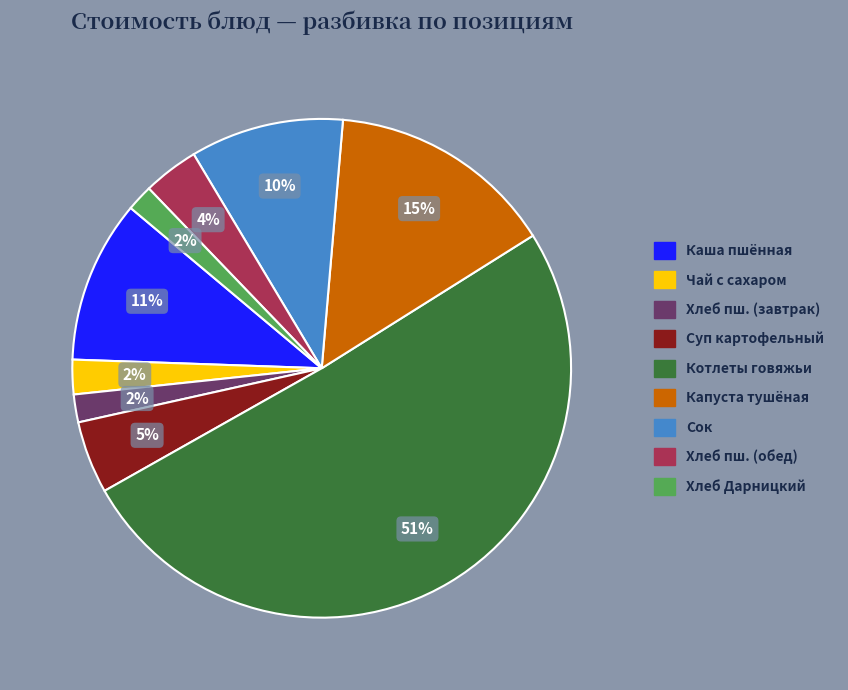

Is the sum of Хлеб пш. (обед) and Котлеты говяжьи greater than half?

Yes